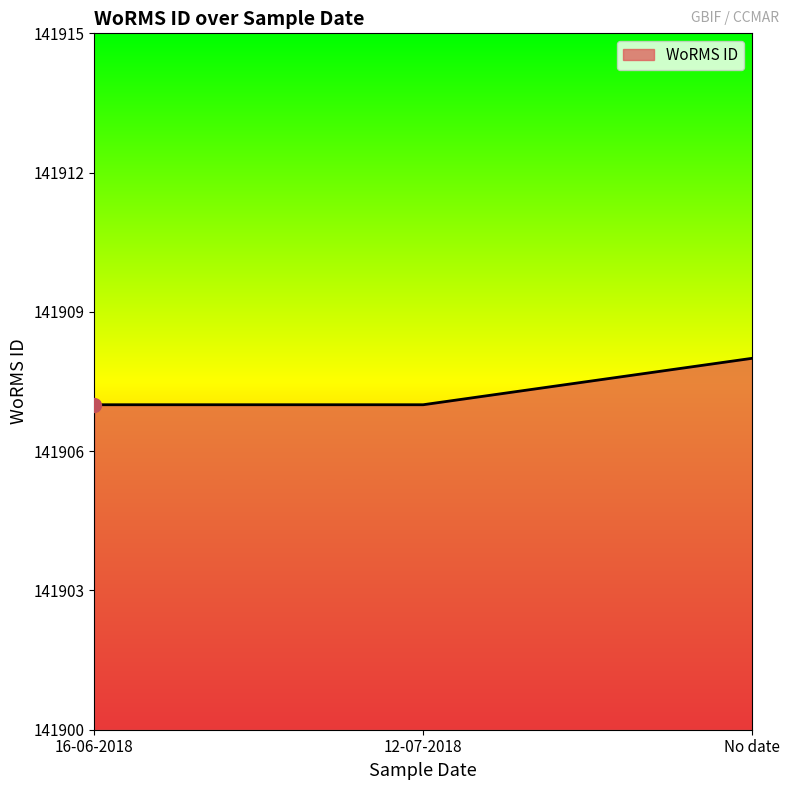

What is the greatest value displayed?

141908